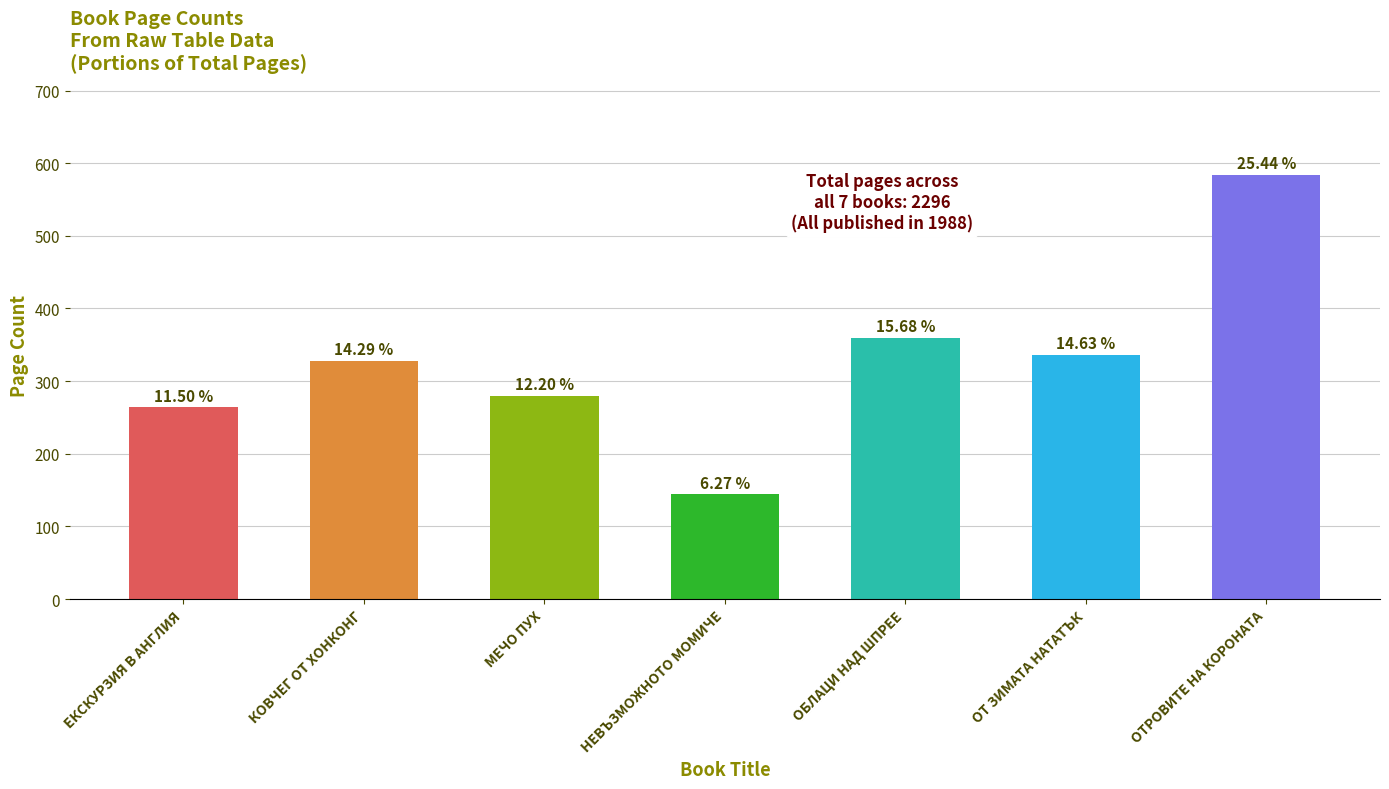

What is the ratio of the value at ЕКСКУРЗИЯ В АНГЛИЯ to the value at МЕЧО ПУХ?

0.9